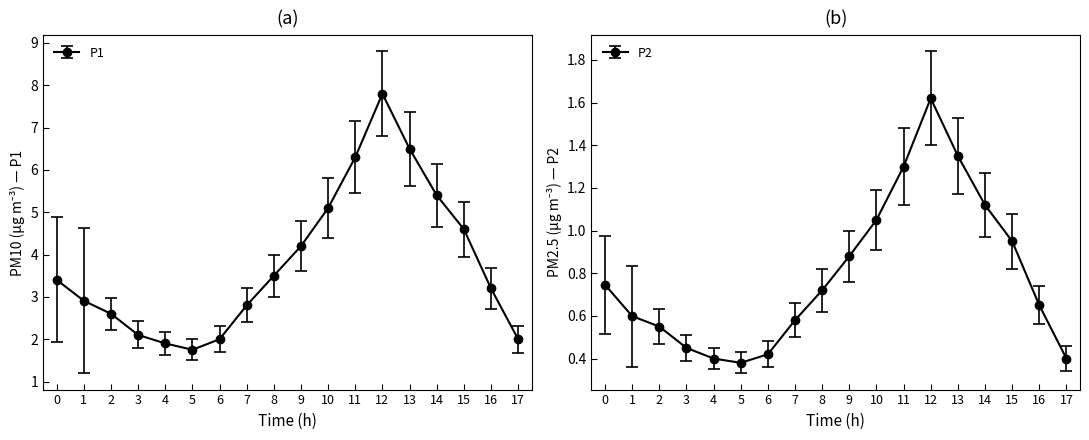

What position from the left is 03:00?

4